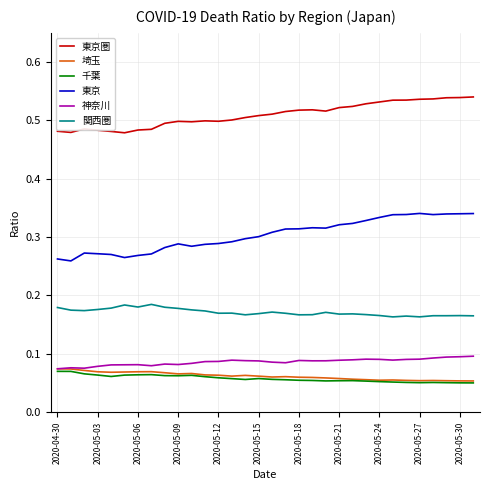

Which series has the largest total across all categories?

東京圏